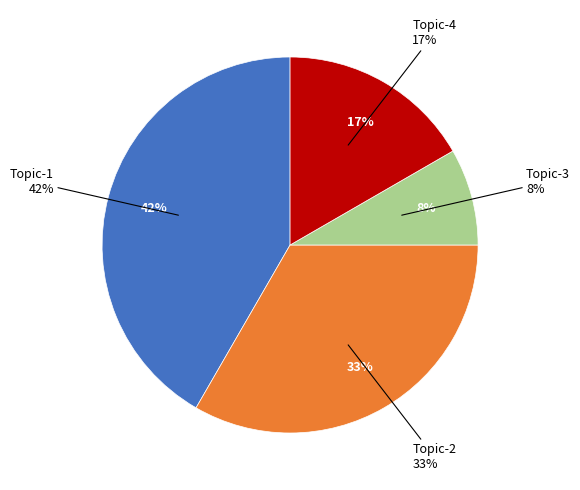

The Topic 4 slice represents 17% of the pie. True or false?

True